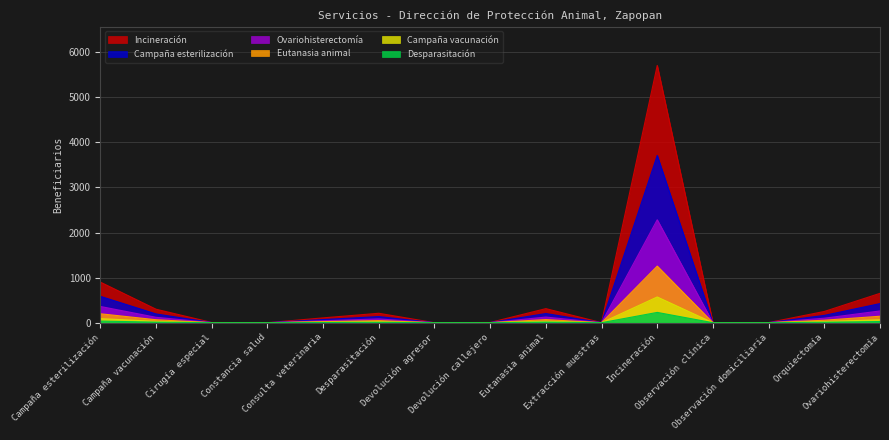

What is the spread (max minus min) of values at Cirugía especial?

4.8